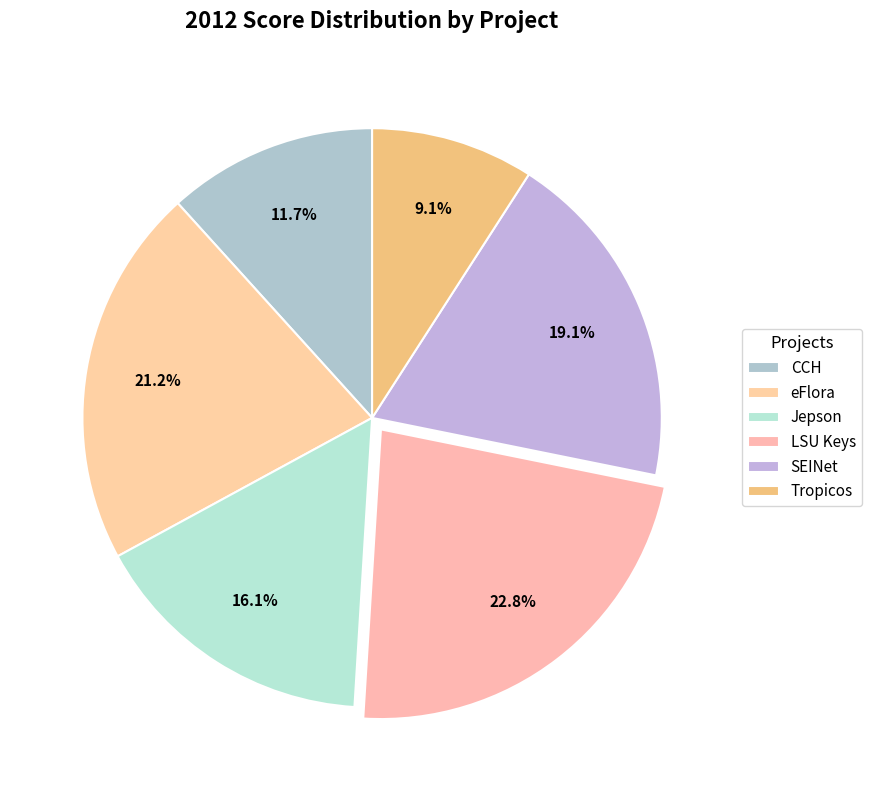

Which slice is the smallest?

Tropicos